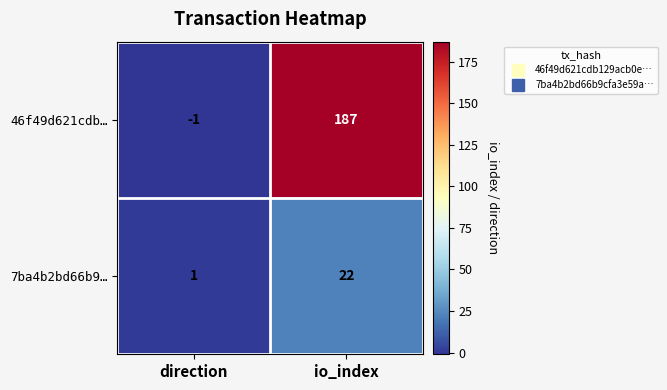

True or false: 7ba4b2bd66b9… has a value of 22 at io_index.

True